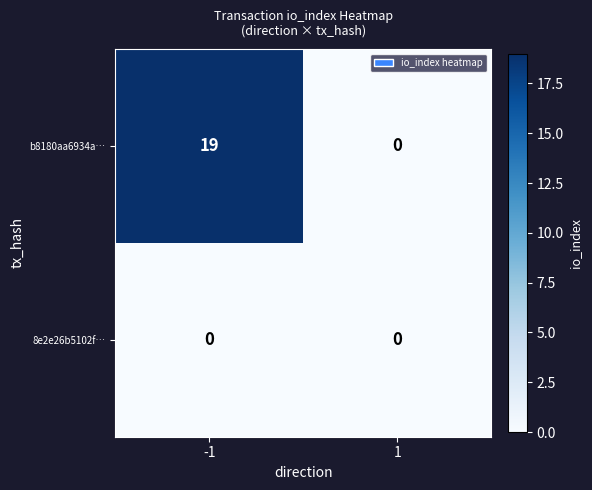

Count the number of data series in this chart.

2